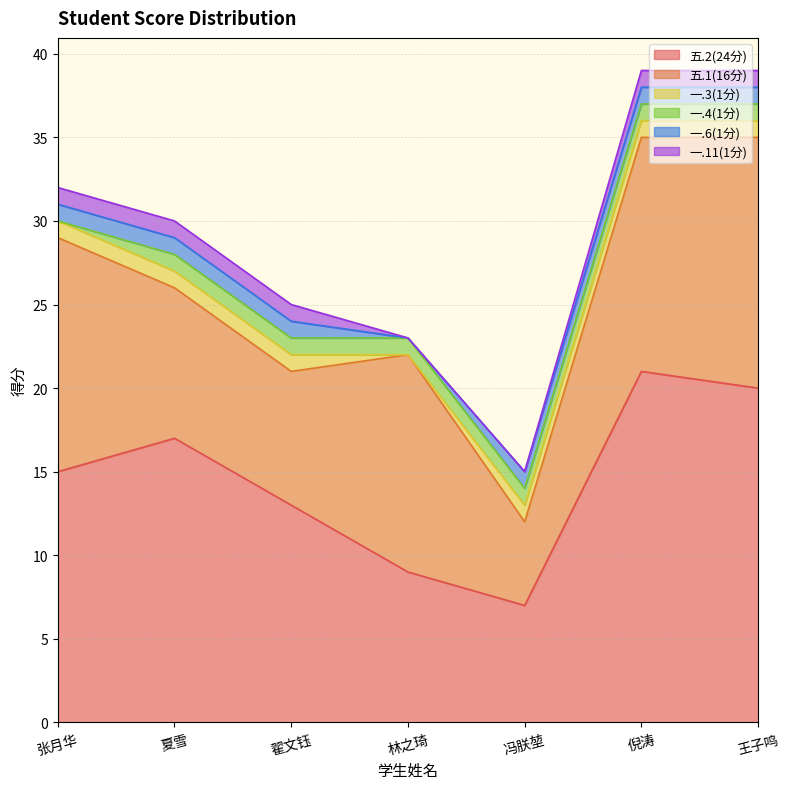

What is the value of the 一.4(1分) point at the 6th from the left?

1